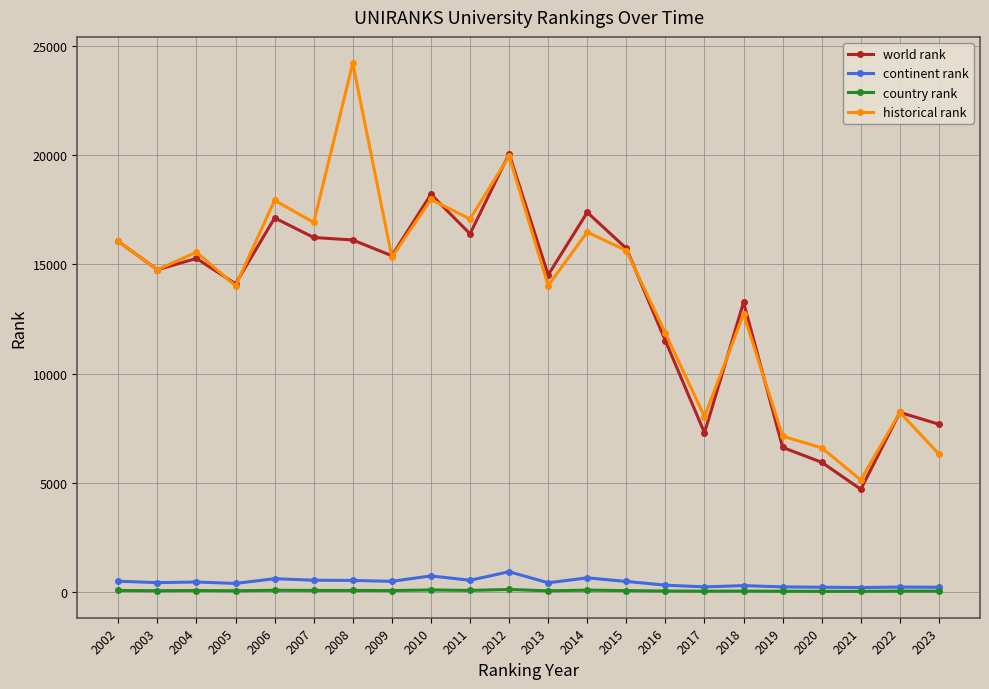

At which category does the chart reach its peak across all series?

2008